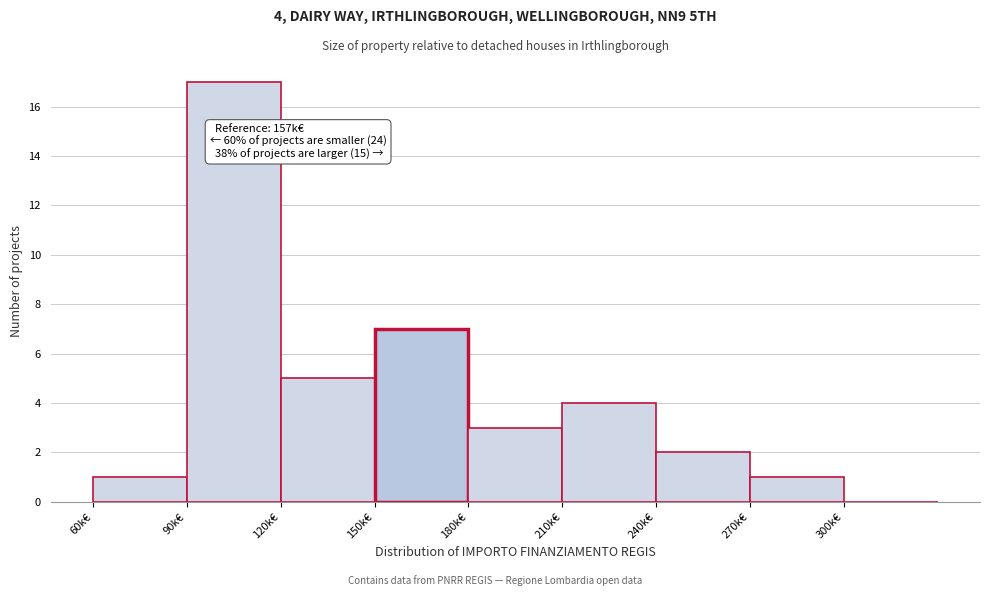

Reading left to right, what are all the values shown in this chart?

60k€=1	90k€=17	120k€=5	150k€=7	180k€=3	210k€=4	240k€=2	270k€=1	300k€=0